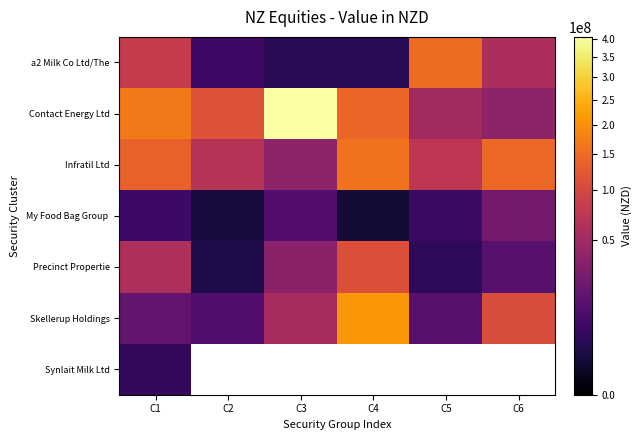

What is the average value of the a2 Milk Co Ltd/The series?

50802371.9